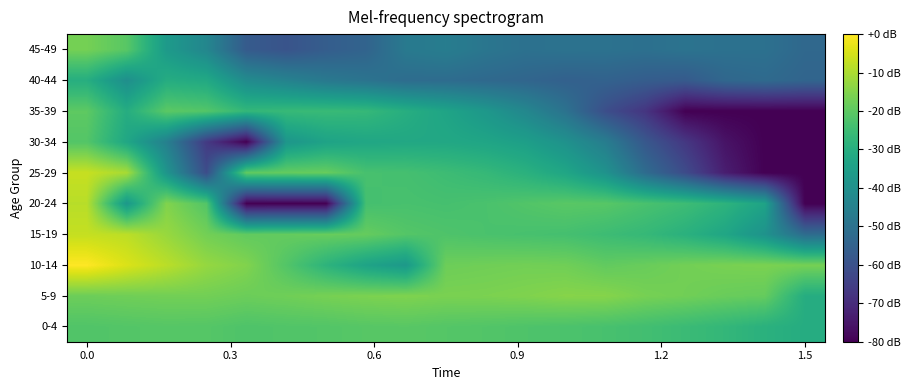

Reading left to right, list all the values displayed in this chart.

0-4: 9.8	9.9	9.9	9.9	9.8	9.8	9.9	10.0	10.0	9.9	9.9	9.8	9.7	9.6	9.4	9.2	8.9	8.6	8.3
5-9: 10.5	10.6	10.6	10.6	10.5	10.6	10.7	10.8	10.9	10.8	10.8	10.9	11.0	11.0	10.7	10.6	10.4	10.3	8.4
10-14: 13.5	12.8	12.1	11.4	10.9	9.9	8.7	7.8	7.3	10.5	10.6	10.6	10.6	10.2	10.4	10.6	10.7	10.8	10.7
15-19: 12.3	12.1	11.4	10.6	10.2	10.3	10.4	10.3	9.9	9.8	9.6	9.6	9.5	9.3	9.0	8.6	8.0	6.9	4.8
20-24: 12.1	7.2	10.9	9.9	0.0	0.0	0.0	9.5	9.6	9.5	9.6	9.8	10.0	10.0	9.6	9.3	8.7	7.8	0.0
25-29: 12.3	11.7	7.0	3.2	10.2	10.3	10.4	9.6	9.5	9.3	9.0	8.6	8.0	6.9	4.8	3.1	1.1	0.0	0.0
30-34: 9.9	8.0	5.8	2.3	0.0	7.1	7.8	8.0	8.1	8.1	7.9	7.6	6.8	5.7	3.7	2.2	0.7	0.0	0.0
35-39: 10.1	8.4	10.1	9.9	9.0	9.1	9.1	9.0	8.4	7.9	7.2	6.3	5.1	3.2	2.1	0.0	0.0	0.0	0.0
40-44: 8.4	6.7	8.4	8.2	6.5	6.0	5.5	5.2	4.8	4.8	4.6	4.4	4.2	4.2	4.0	3.8	4.5	4.7	4.4
45-49: 10.7	10.0	7.3	6.2	3.9	3.5	4.0	4.3	5.5	5.7	5.3	5.0	5.1	5.1	5.0	5.1	5.0	5.0	4.5